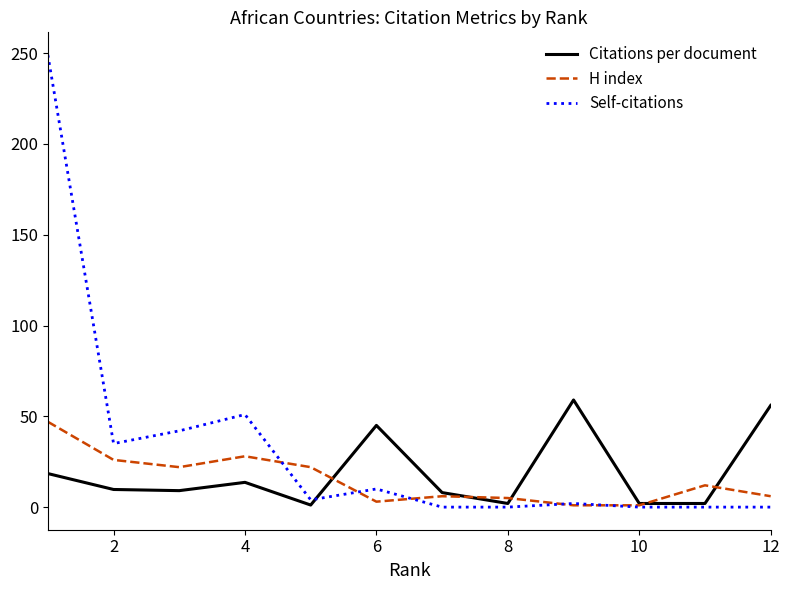

Which series has the largest range (max minus min)?

Self-citations